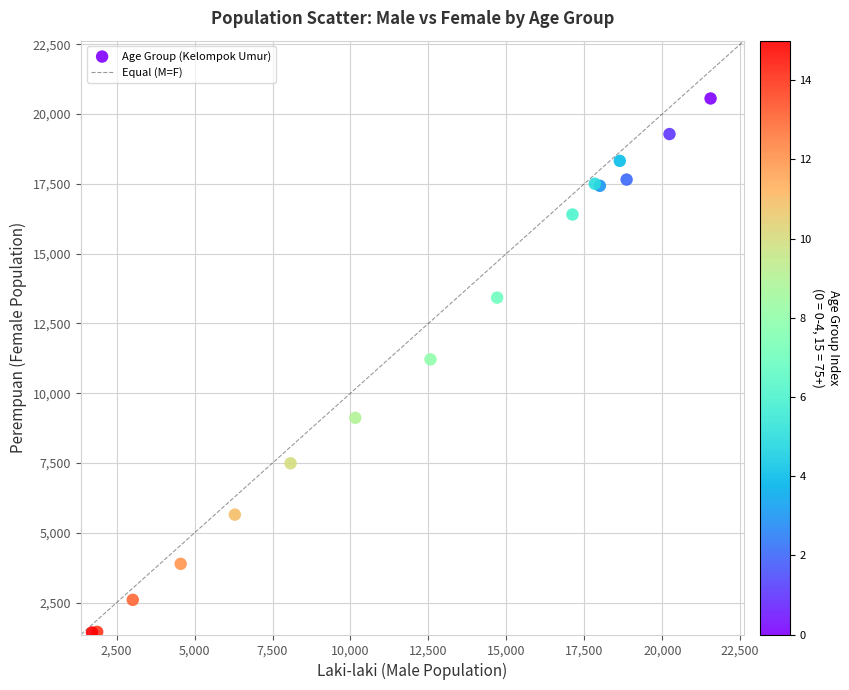

What Y value in the scatter plot is closest to 10992?

11211